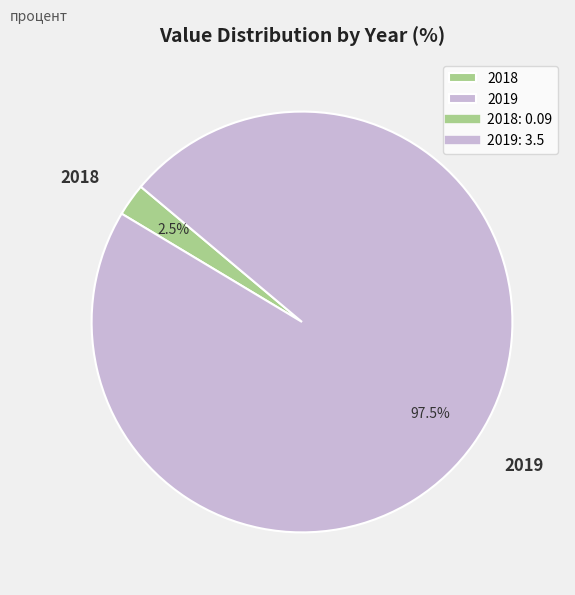

What is the smallest slice in the pie chart?

2018